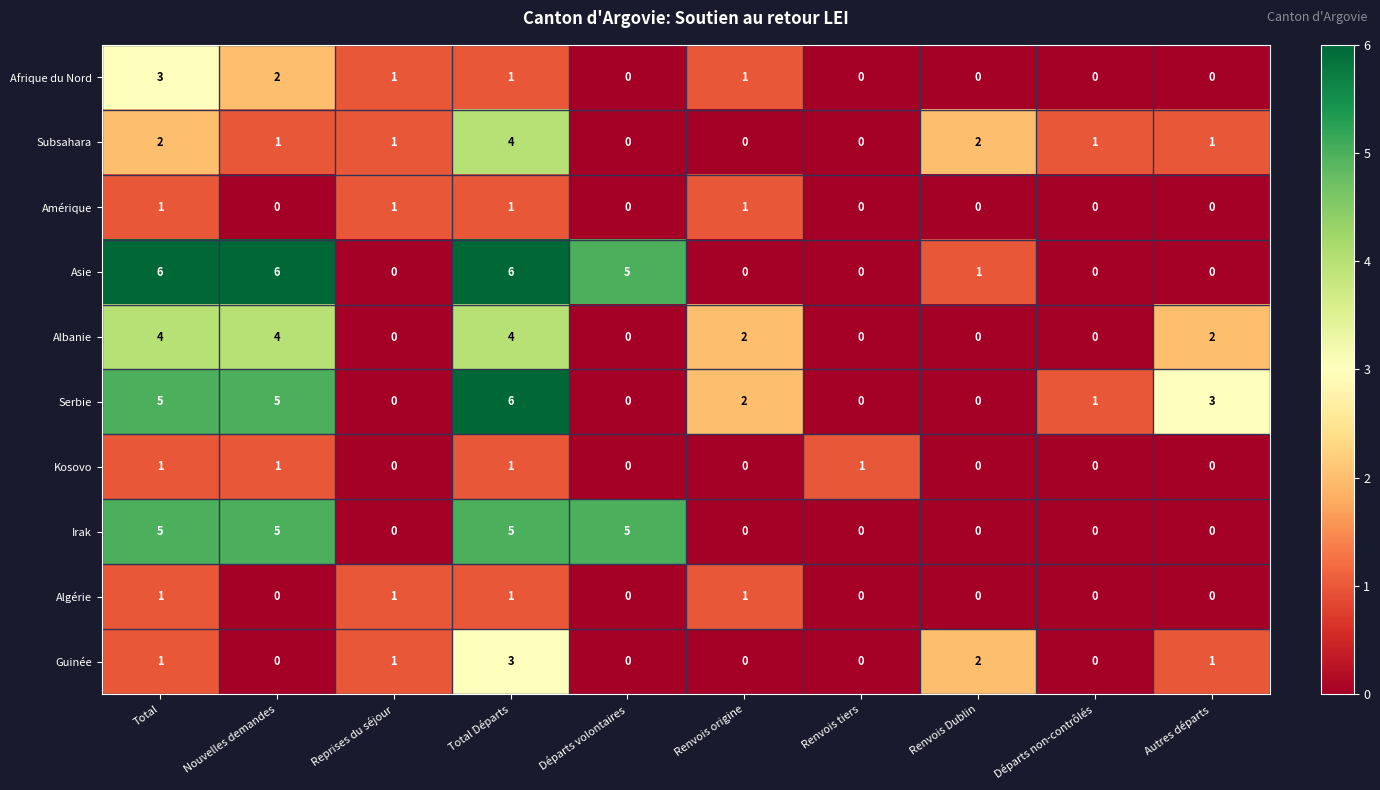

At how many categories does at least one series exceed 0?

10